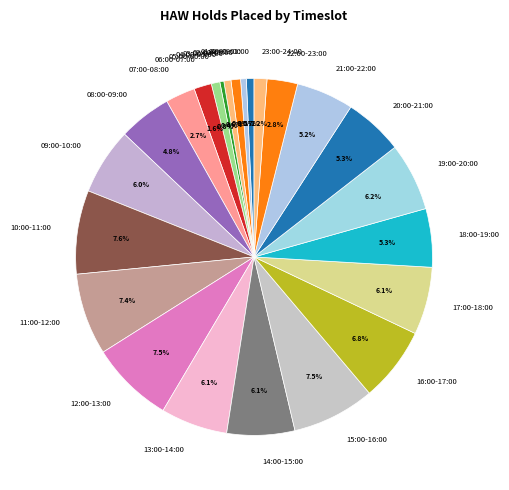

What portion of the pie excludes 23:00-24:00?

98.8%